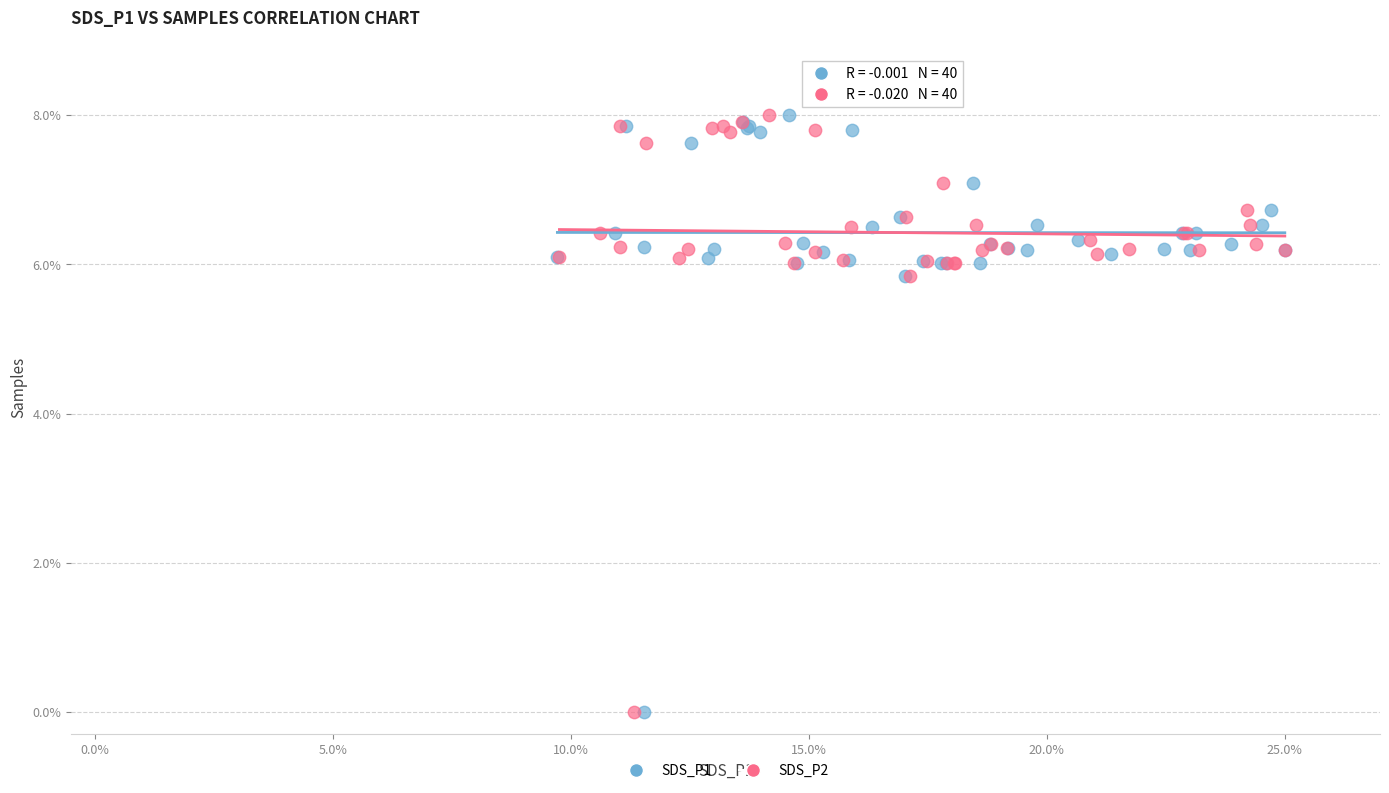

What are all the series names shown in the legend?

SDS_P1, SDS_P2